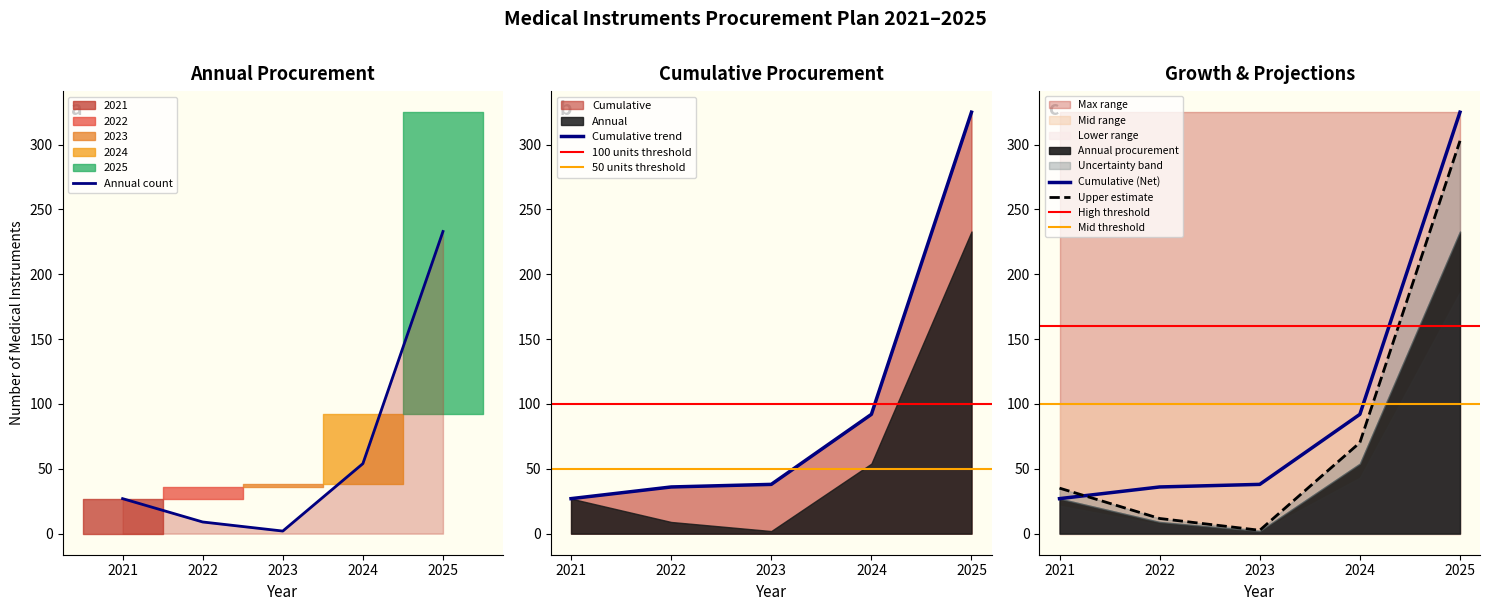

How many lines are shown in the chart?

5